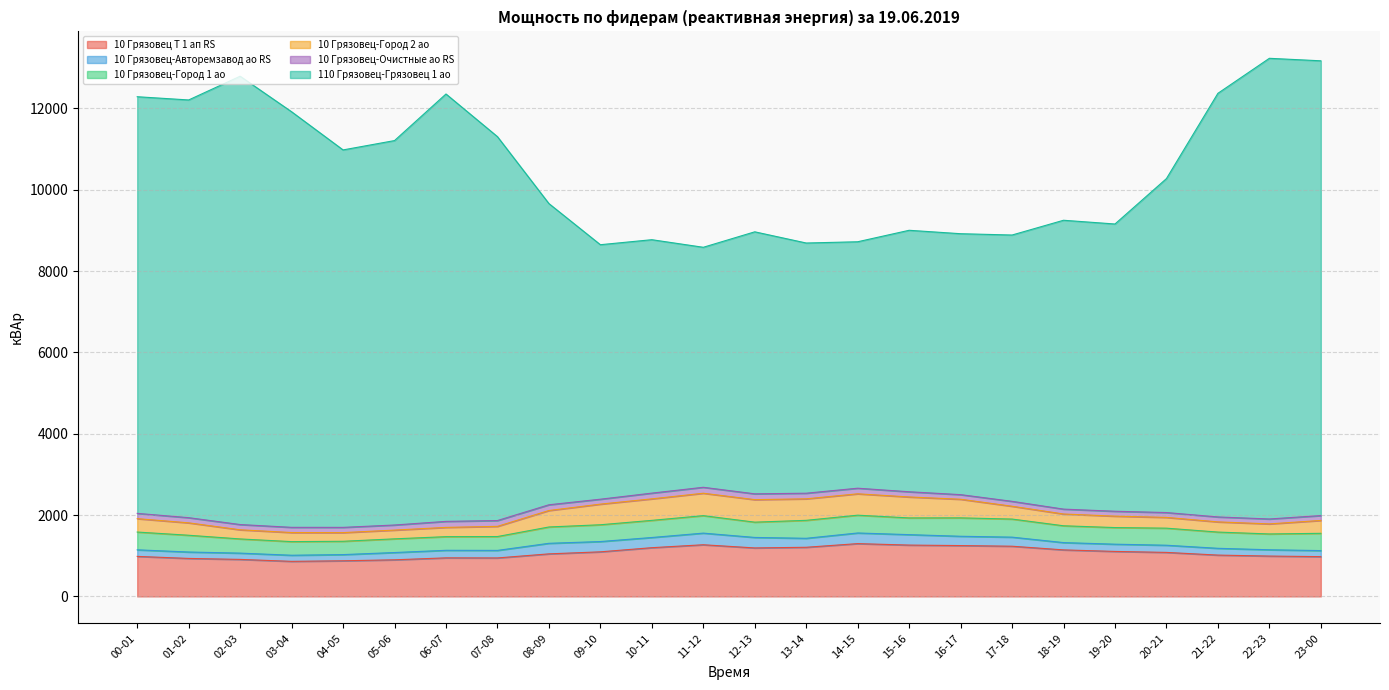

What is the difference between the highest and lowest values at 00-01?

10113.6